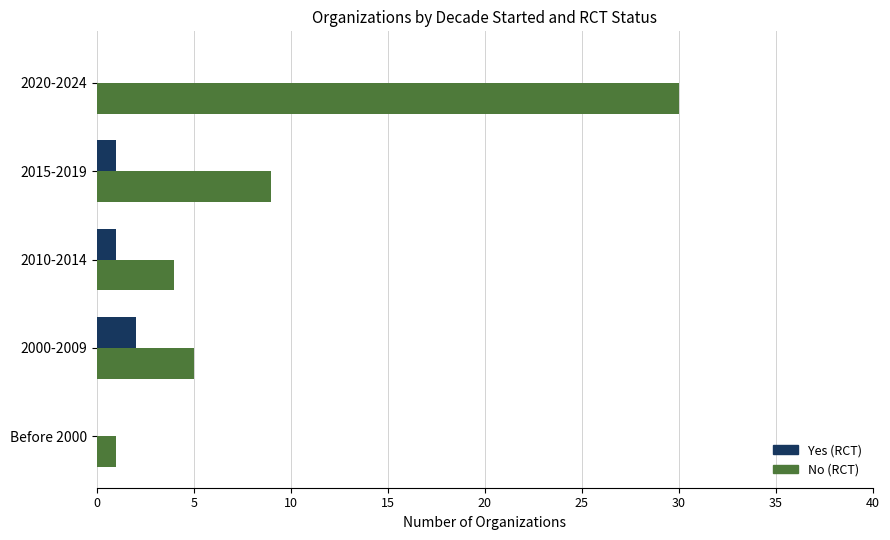

What are all the series names shown in the legend?

Yes (RCT), No (RCT)